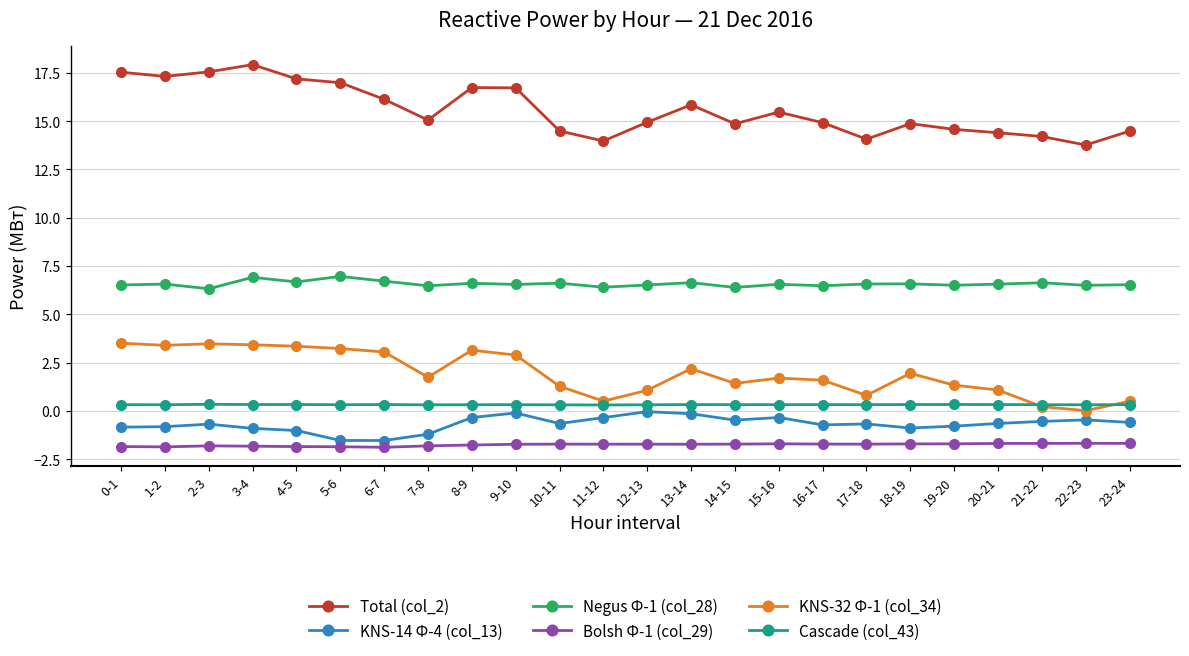

What is the label of the 9th point from the right?

15-16